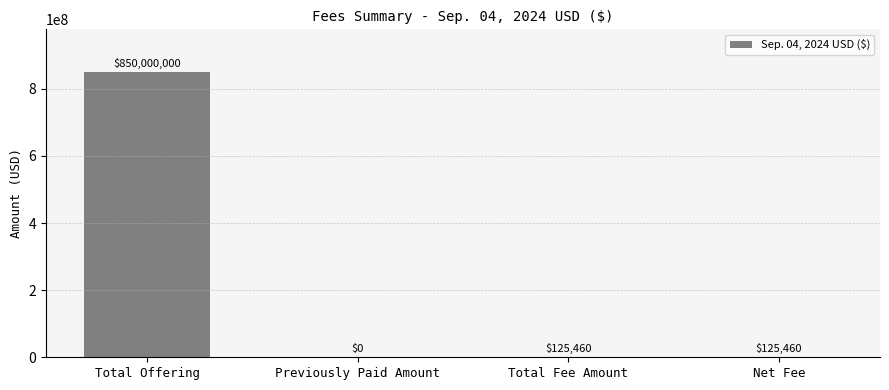

What is the sum of the values at Previously Paid Amount and Net Fee?

125460